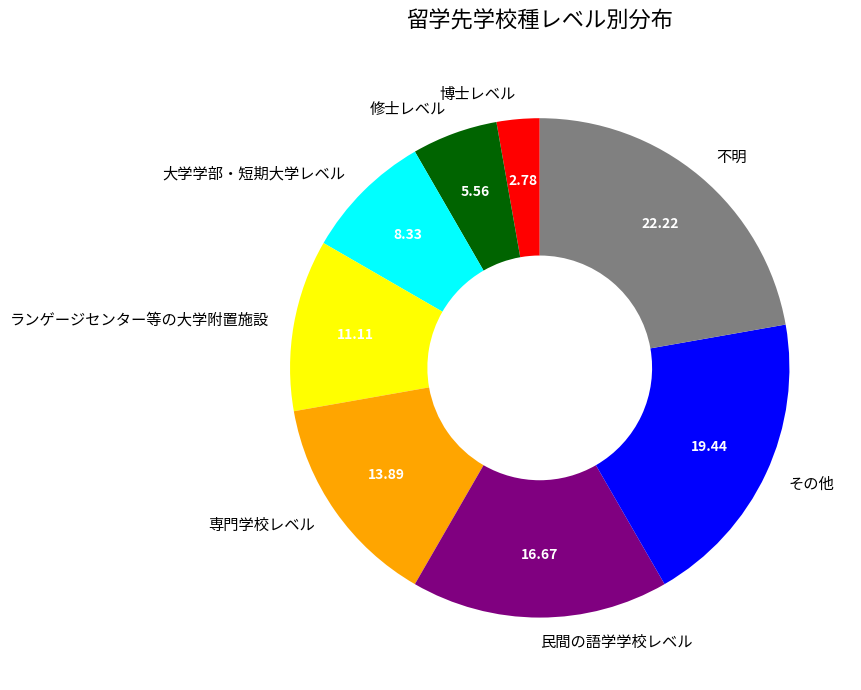

Between ランゲージセンター等の大学附置施設 and 修士レベル, which is larger?

ランゲージセンター等の大学附置施設